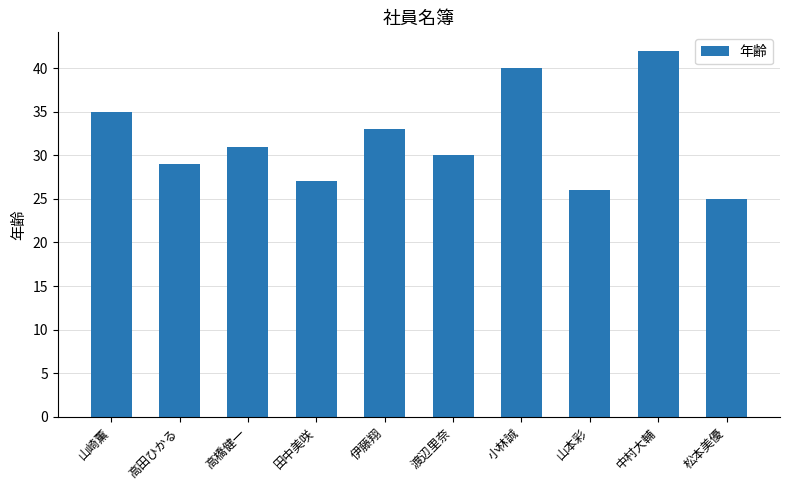

What is the change in value from 高田ひかる to 小林誠?

+11